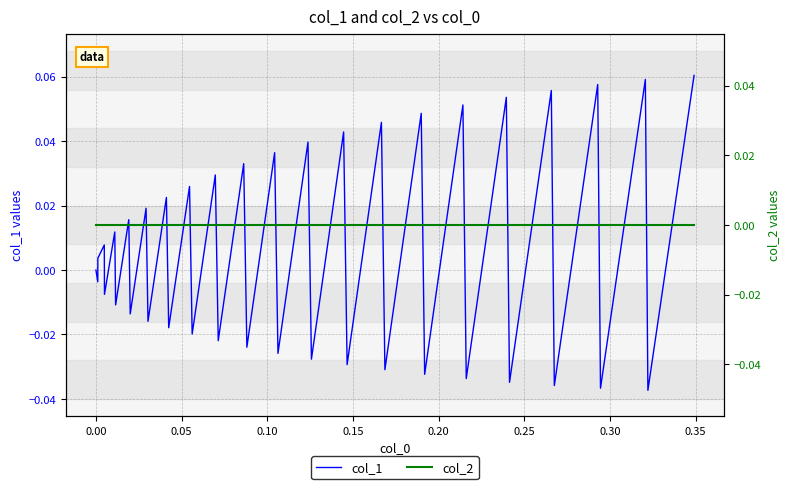

True or false: col_2 and col_1 intersect in this chart.

True